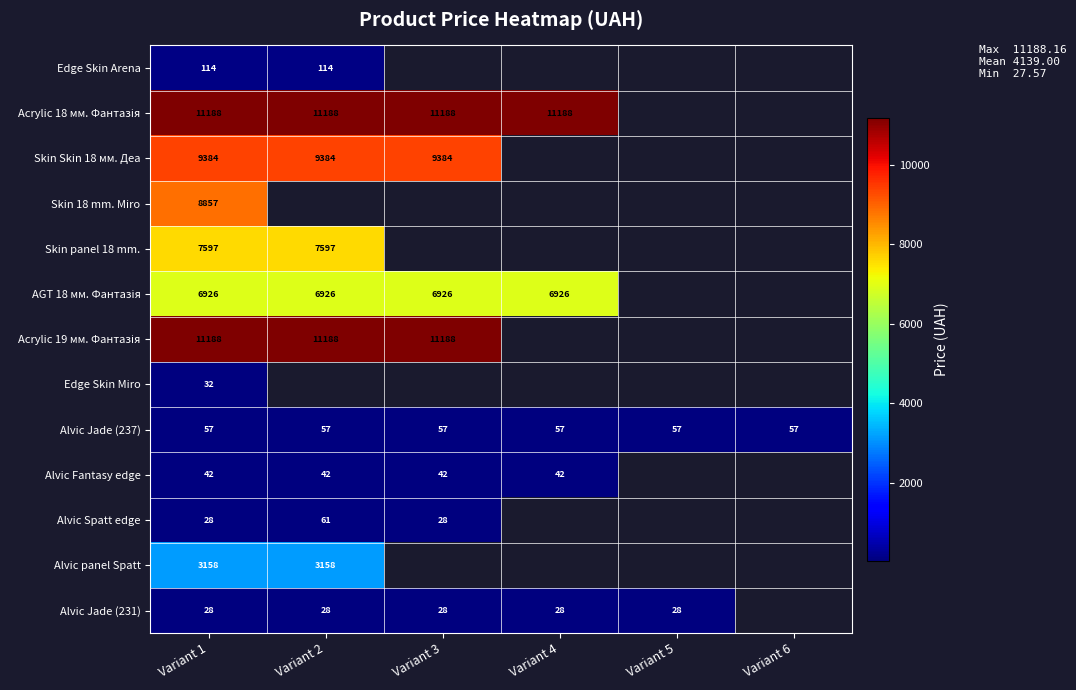

Is it true that Alvic Jade (231) equals 28.0 at Variant 1?

True